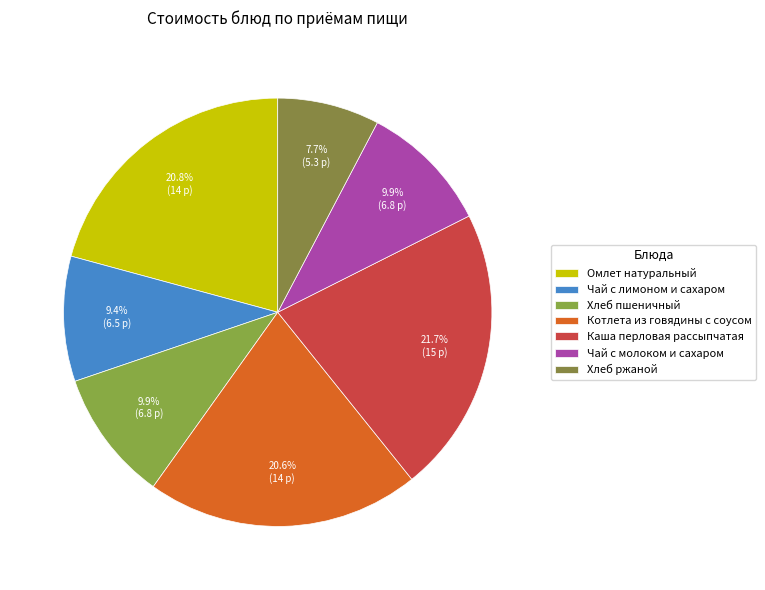

What is the smallest slice in the pie chart?

Хлеб ржаной